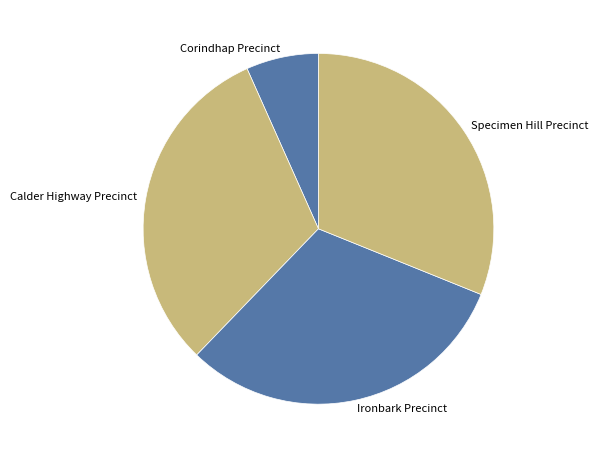

Is it true that Specimen Hill Precinct is 20% of the pie?

False